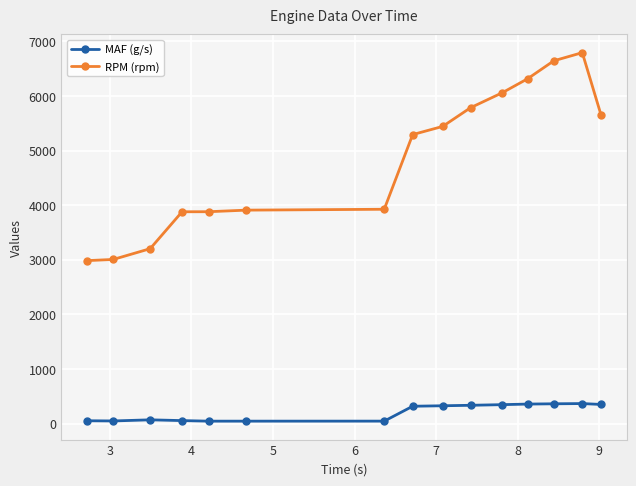

What is the highest value of the RPM (rpm) series?

6795.0